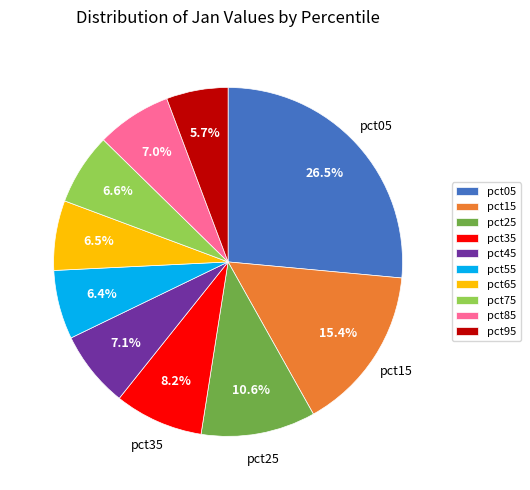

Combined, do pct35 and pct75 account for over 50%?

No